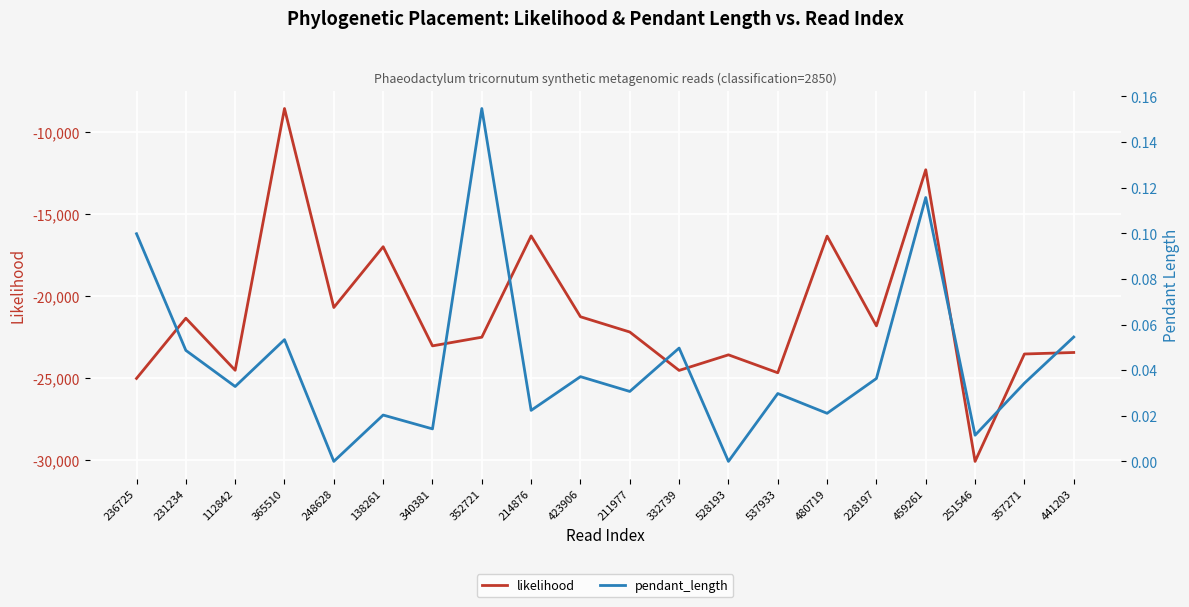

How many interior local valleys does the pendant_length series have?

8